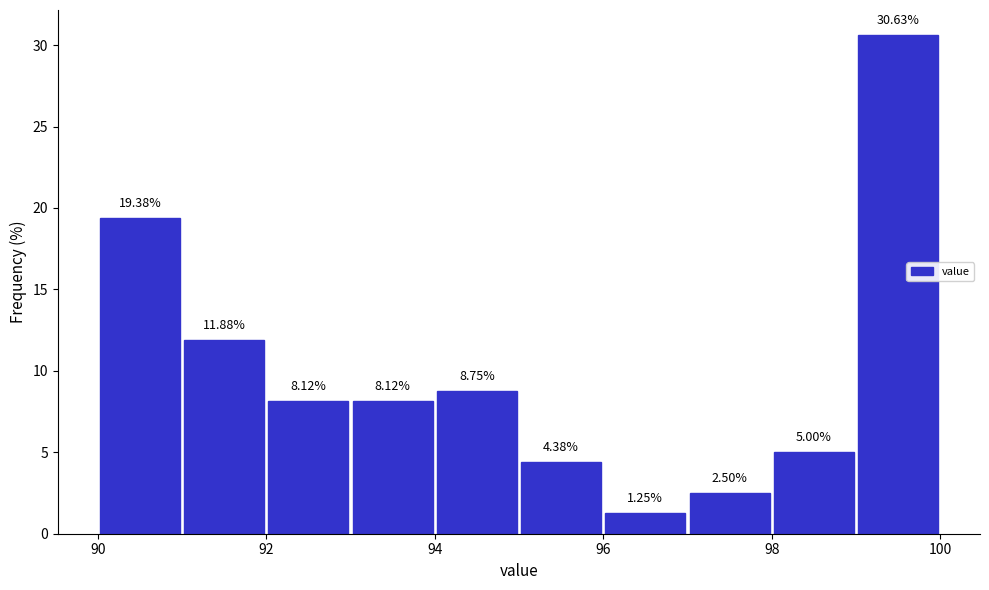

Over which range of the x-axis is the bar tallest?

99 to 100